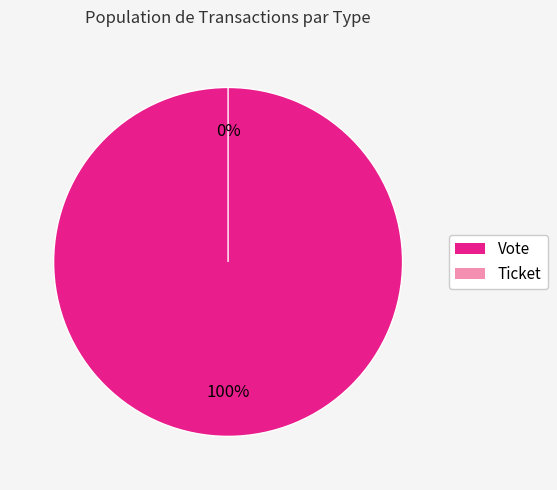

What is the smallest slice in the pie chart?

Ticket